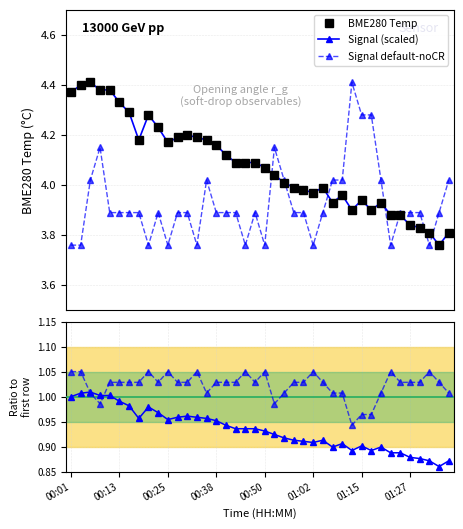

The value of BME280 Temp at 16 is 5.7. True or false?

False